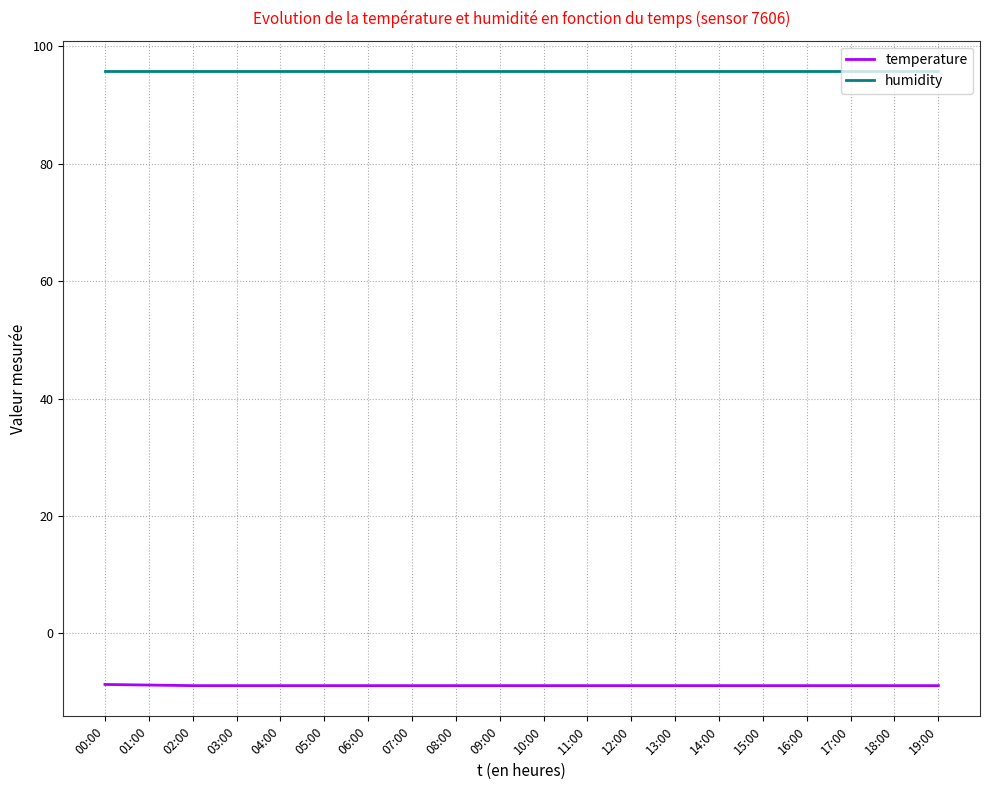

Is the value of humidity at 11:00 greater than the value of temperature at 06:00?

Yes